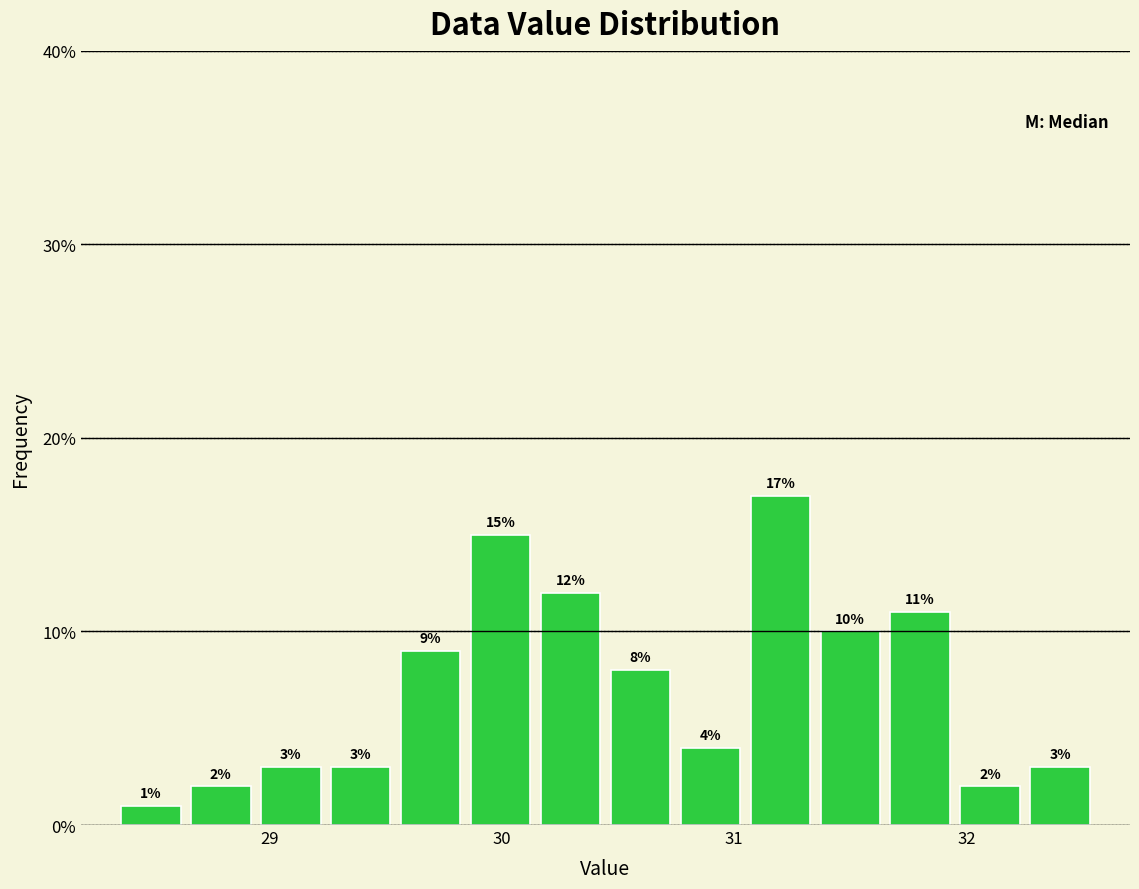

Read against the x-axis, roughly where is the centre of the tallest bar?

31.2